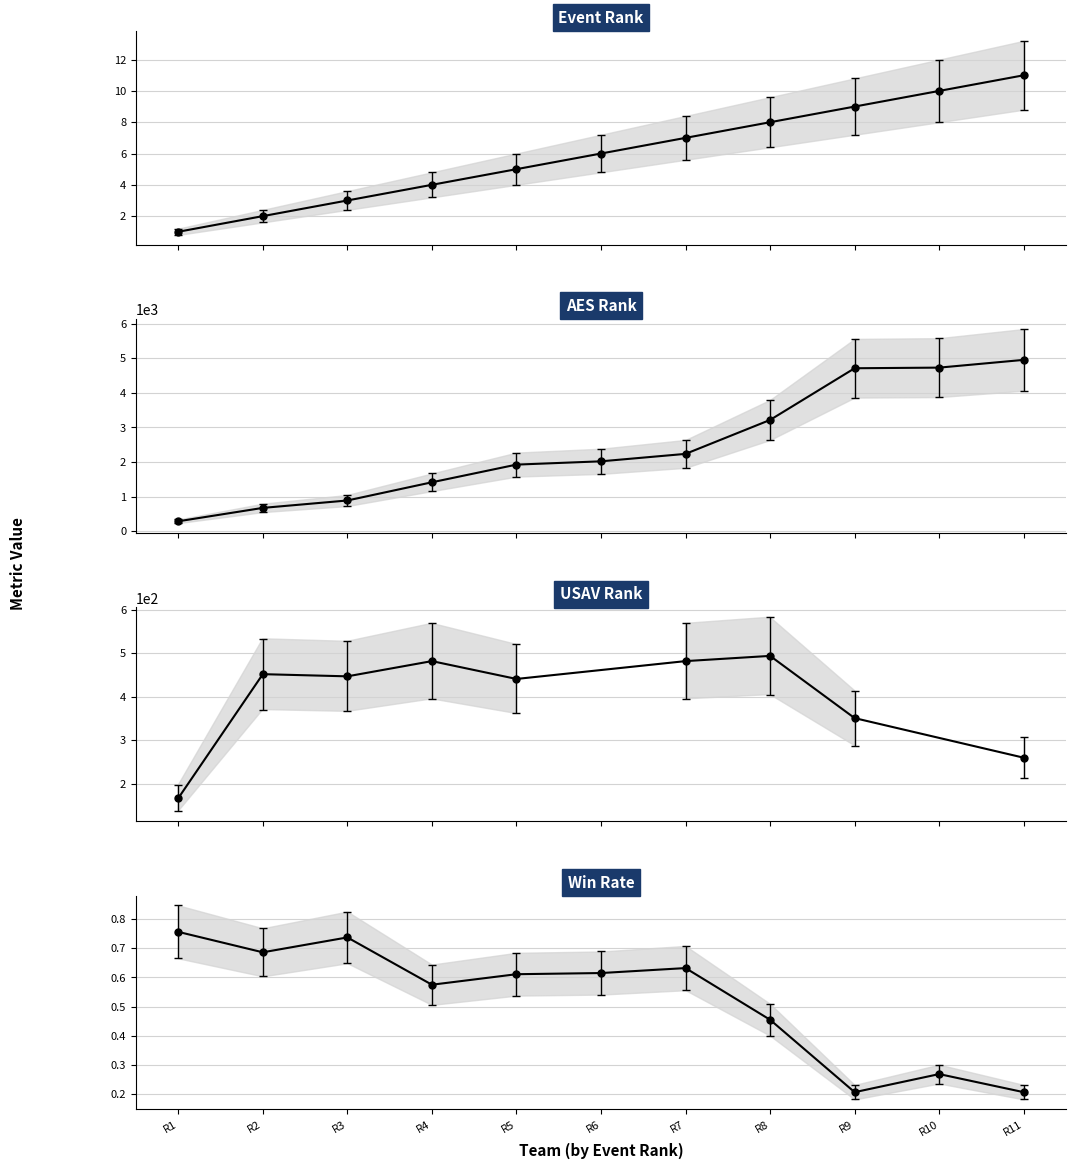

True or false: AES Rank and Win Rate cross at least once.

False